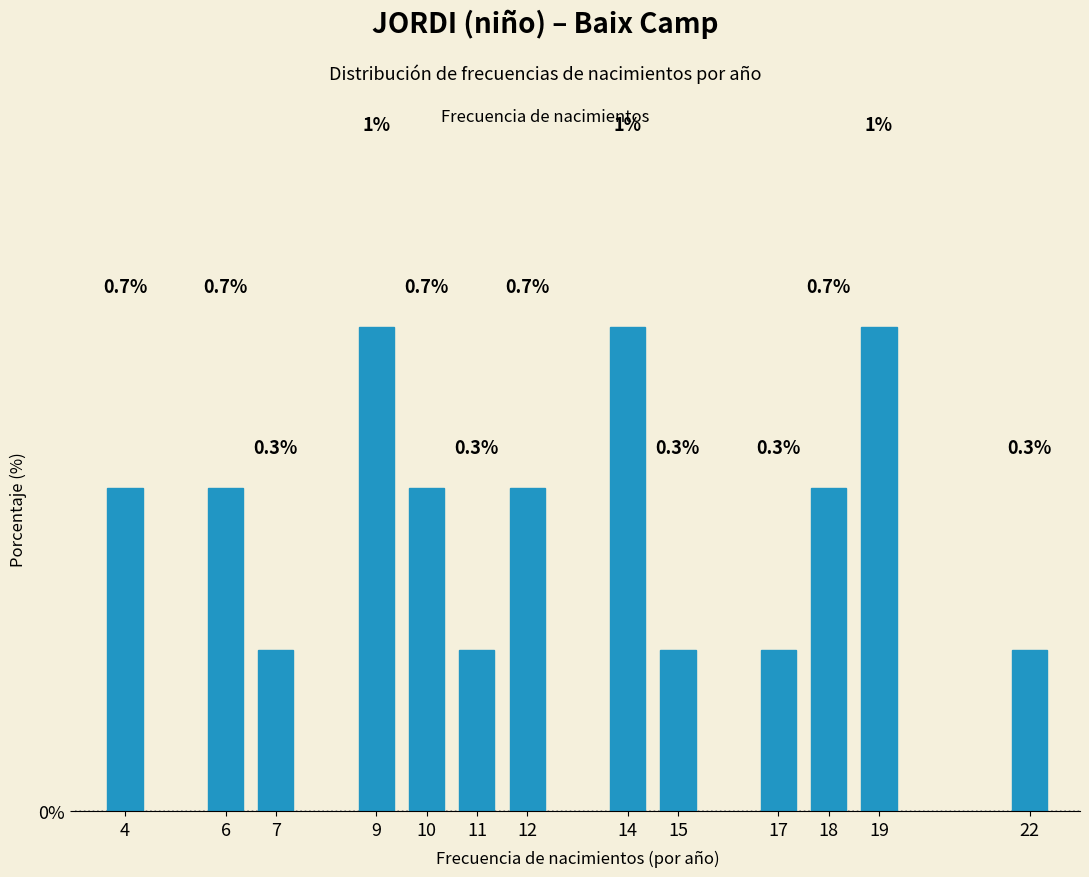

Reading right to left, extract all data points from this chart.

0.3	1.0	0.7	0.3	0.3	1.0	0.7	0.3	0.7	1.0	0.3	0.7	0.7